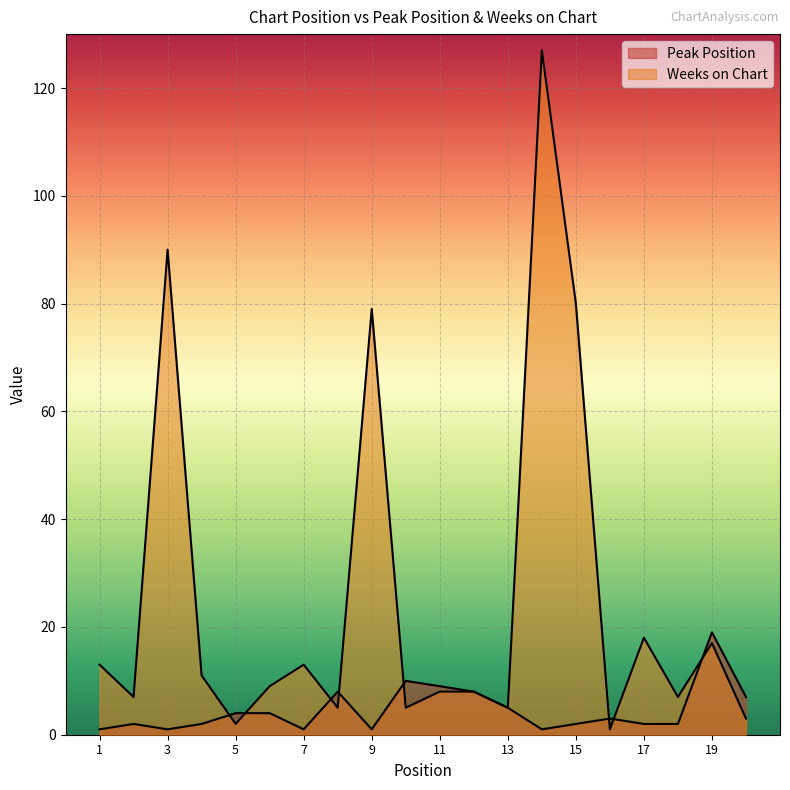

Rank the series by their maximum value, from lowest to highest.

Peak Position, Weeks on Chart